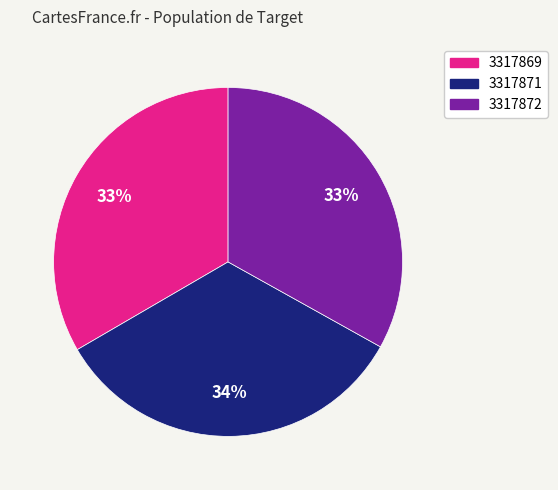

Does 3317872 represent more than half of the total?

No